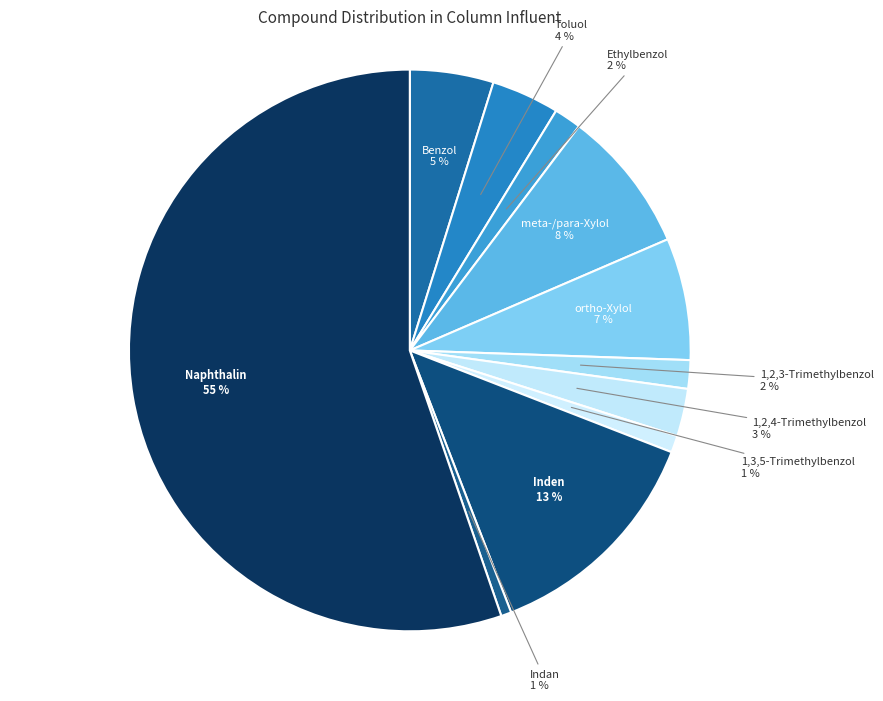

Does Naphthalin represent more than half of the total?

Yes